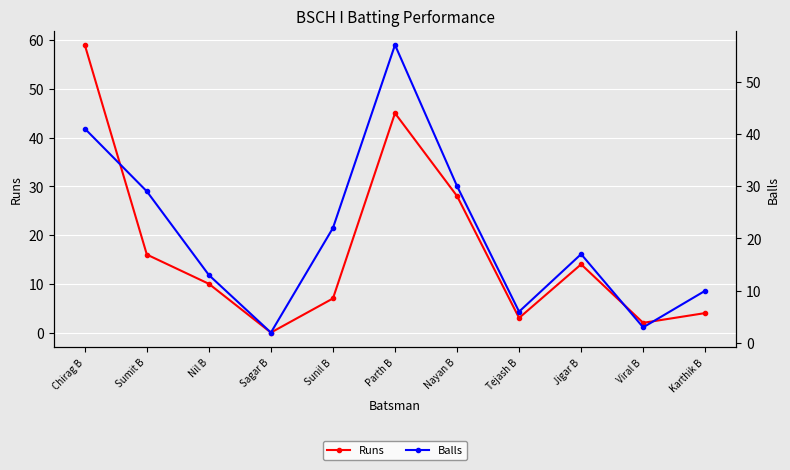

At Tejash B, list the series in order from smallest to largest.

Runs, Balls